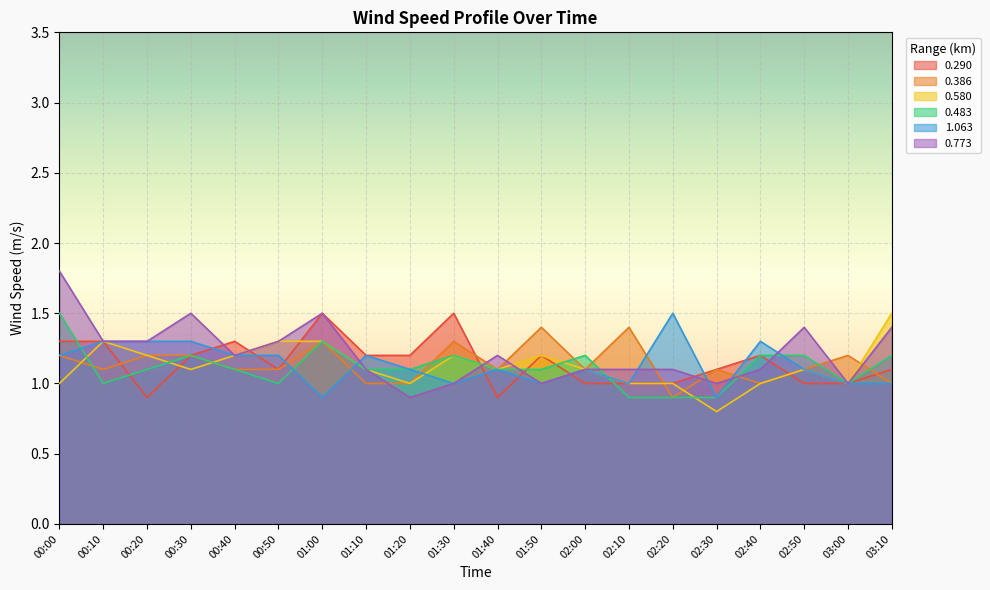

How many times do 0.290 and 0.386 cross each other?

5